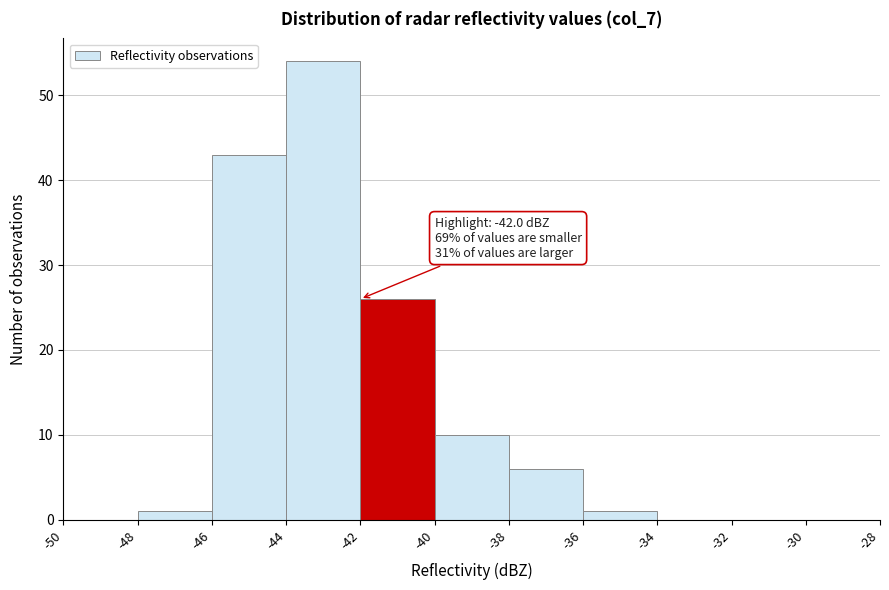

Over which range of the x-axis is the bar tallest?

-44 to -42